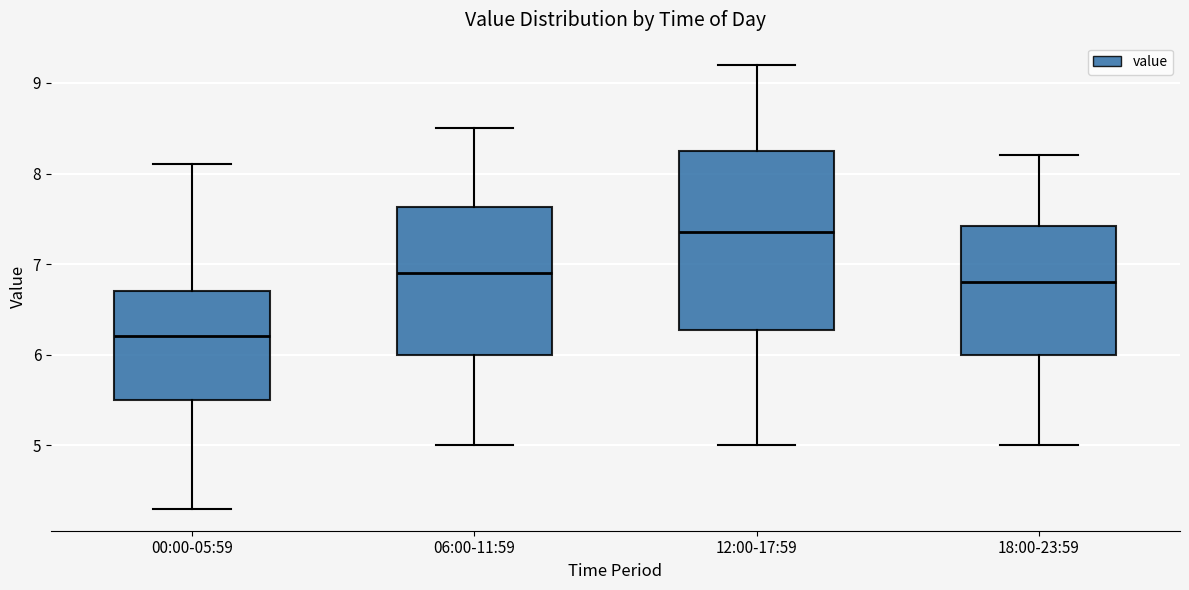

Where does the upper whisker of the box for 18:00-23:59 end on the y-axis? The values are not printed on the chart, so give them approximately, as read against the axis.

8.2